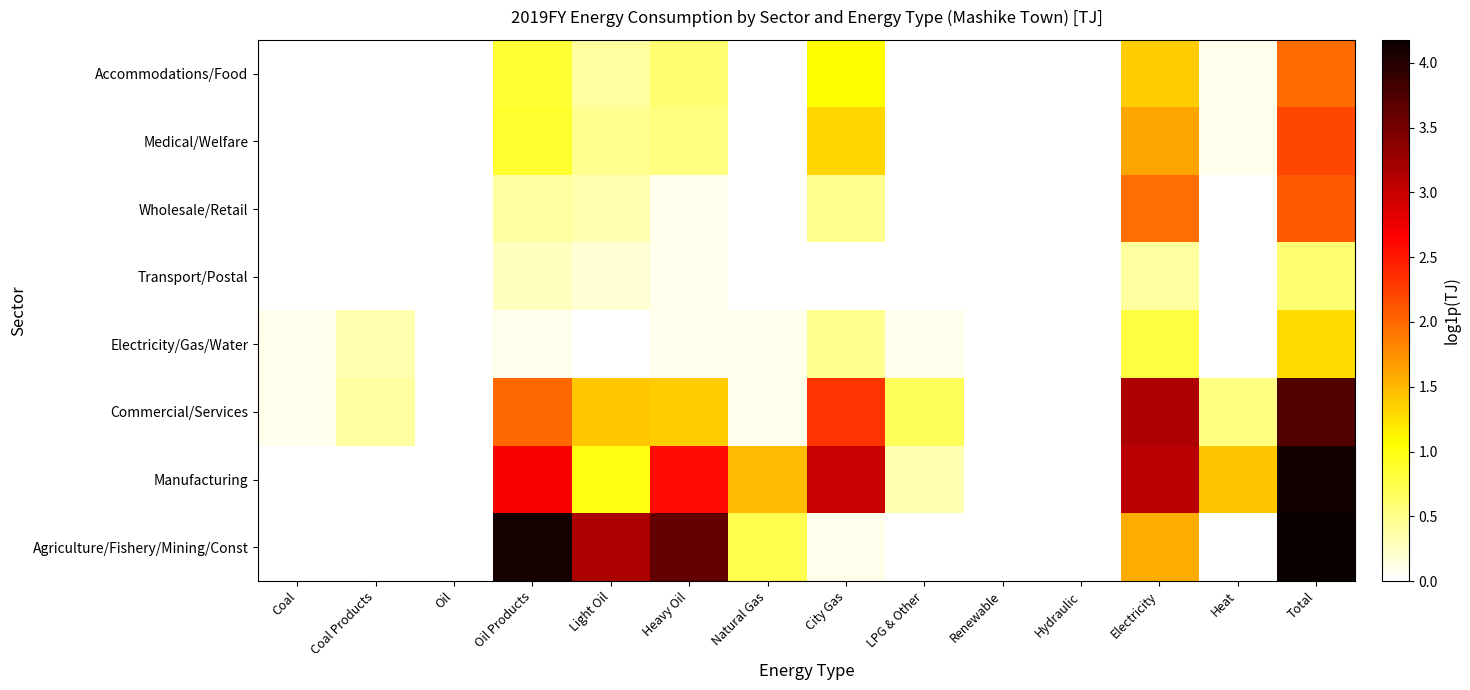

Which label corresponds to the smallest value in the chart?

Coal